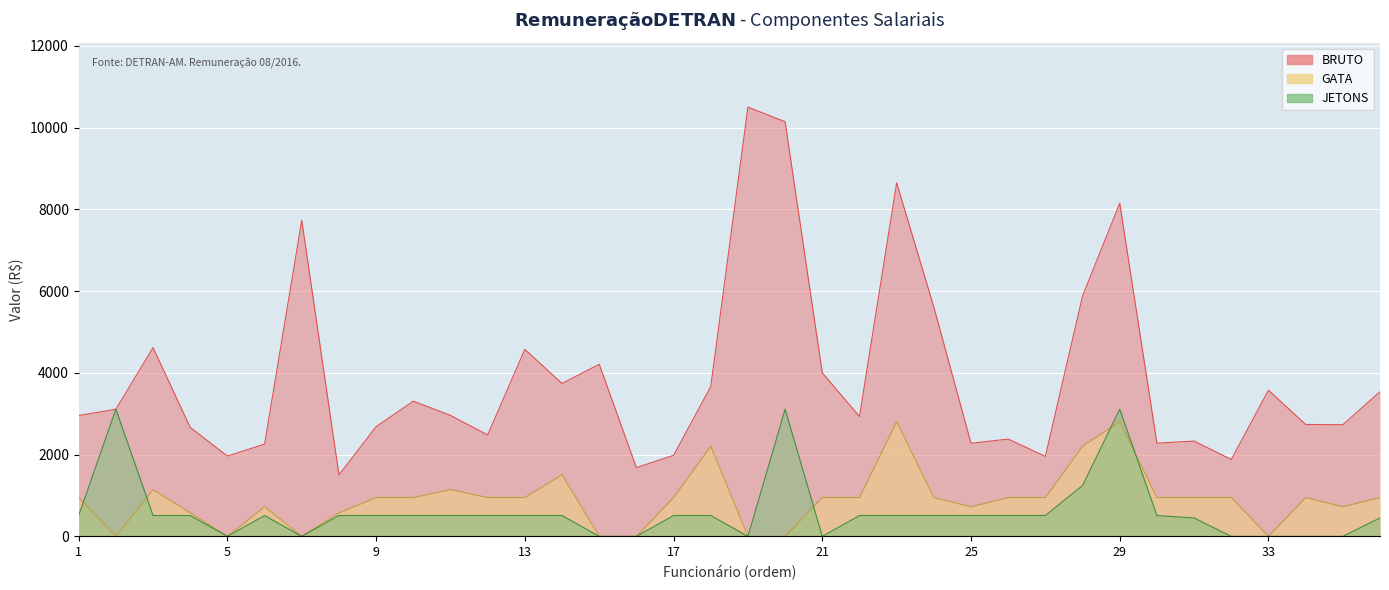

True or false: GATA and BRUTO intersect in this chart.

False